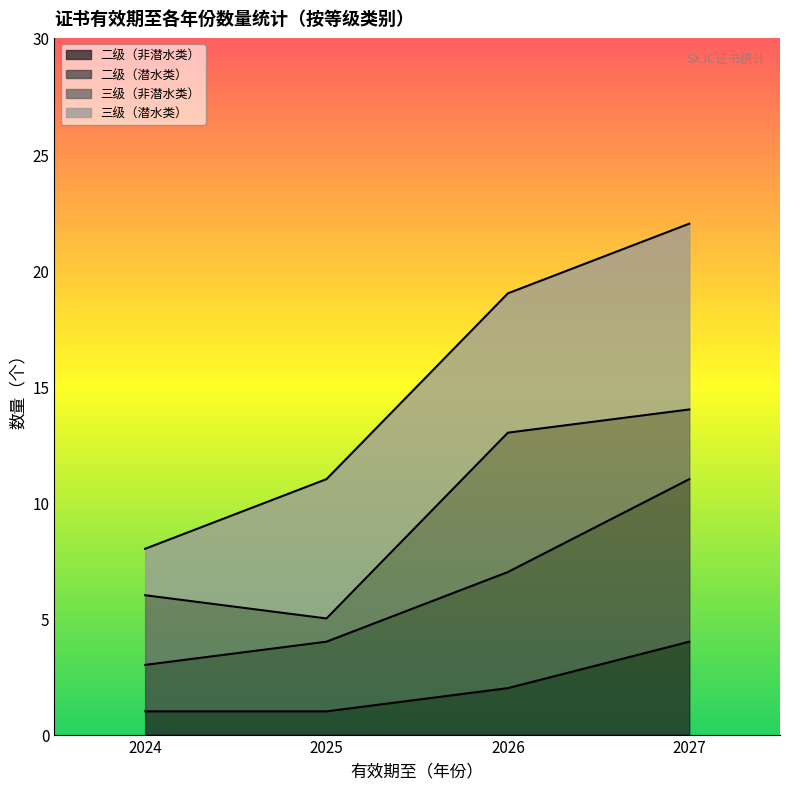

At which label does 二级（潜水类） reach its minimum?

2024